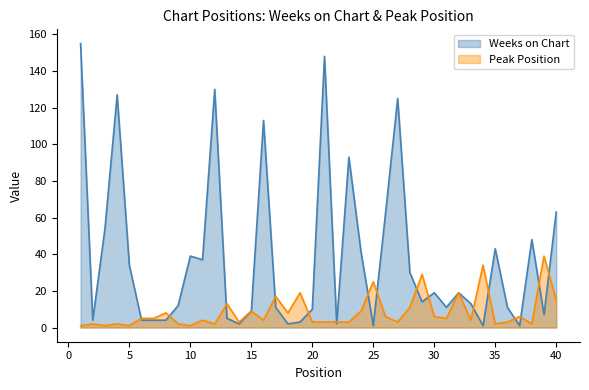

What is the highest value of the Peak Position series?

39